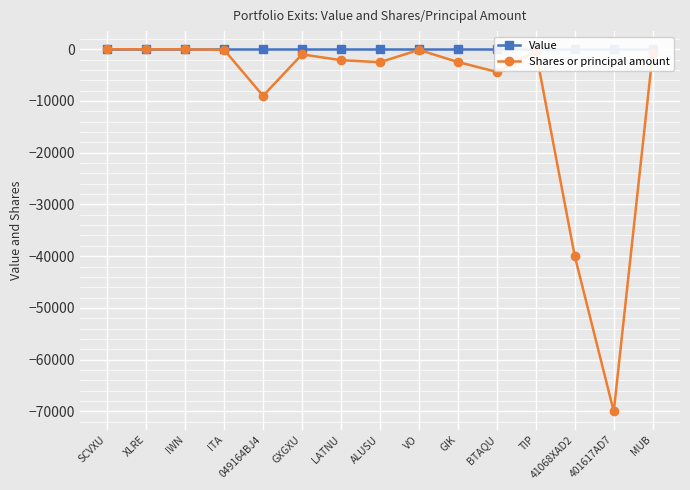

How many data points does each series have?

15